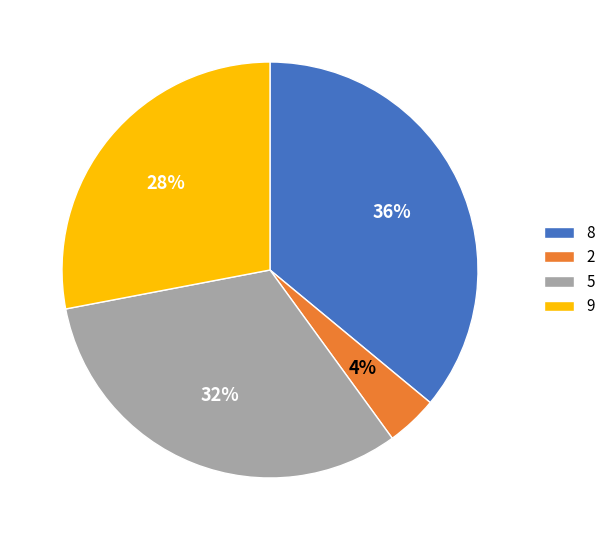

Between 2 and 8, which is larger?

8